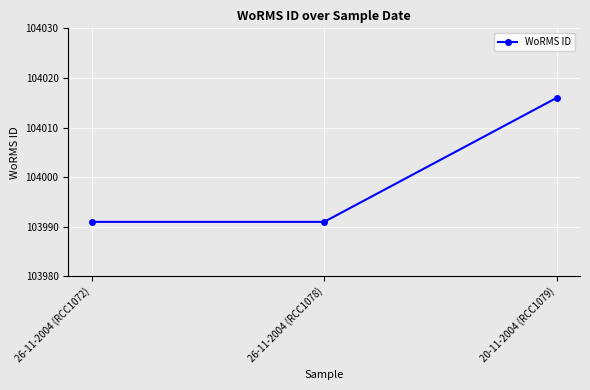

Read the value at 26-11-2004 (RCC1078), to the nearest 10.

103990